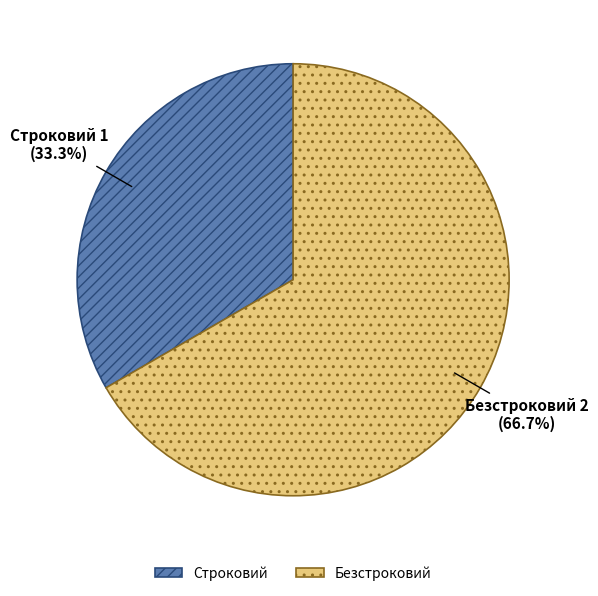

Combined, what portion of the pie is Строковий and Безстроковий?

100.0%